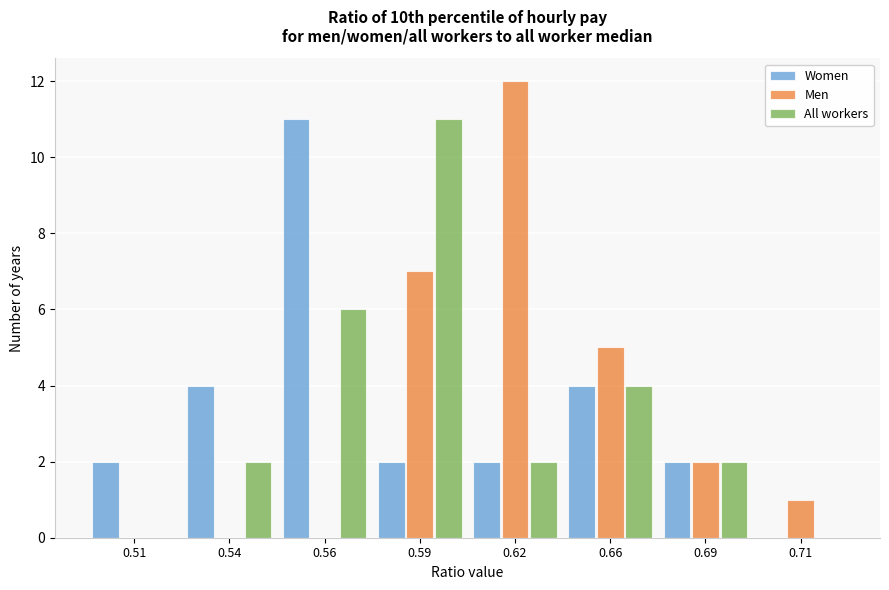

Reading left to right, transcribe all the data shown in this chart.

Women: 0.51=2	0.54=4	0.56=11	0.59=2	0.62=2	0.66=4	0.69=2	0.71=0
Men: 0.51=0	0.54=0	0.56=0	0.59=7	0.62=12	0.66=5	0.69=2	0.71=1
All workers: 0.51=0	0.54=2	0.56=6	0.59=11	0.62=2	0.66=4	0.69=2	0.71=0